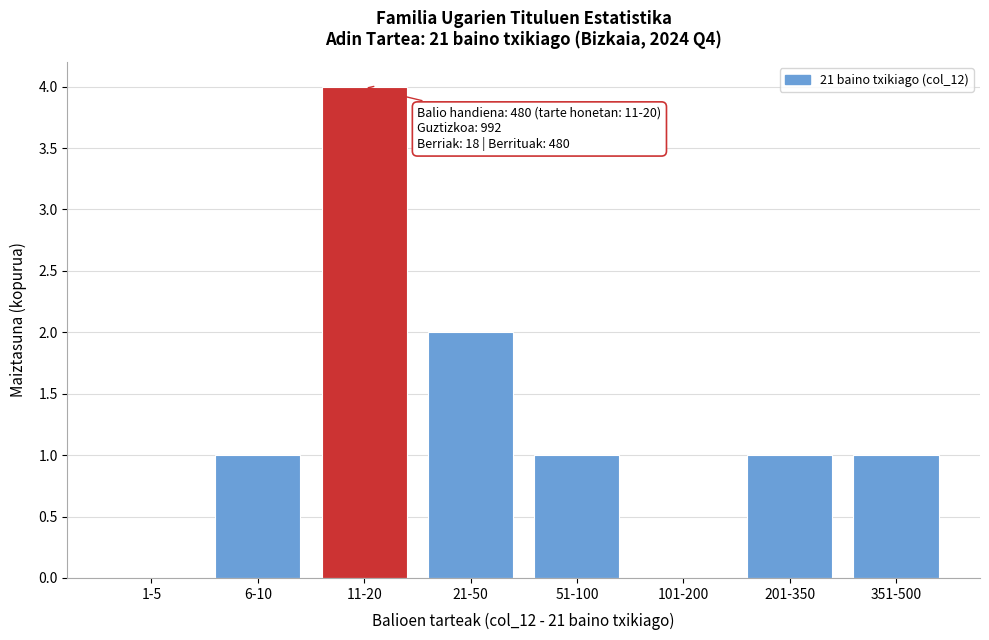

Reading right to left, transcribe all the data shown in this chart.

351-500=1	201-350=1	101-200=0	51-100=1	21-50=2	11-20=4	6-10=1	1-5=0